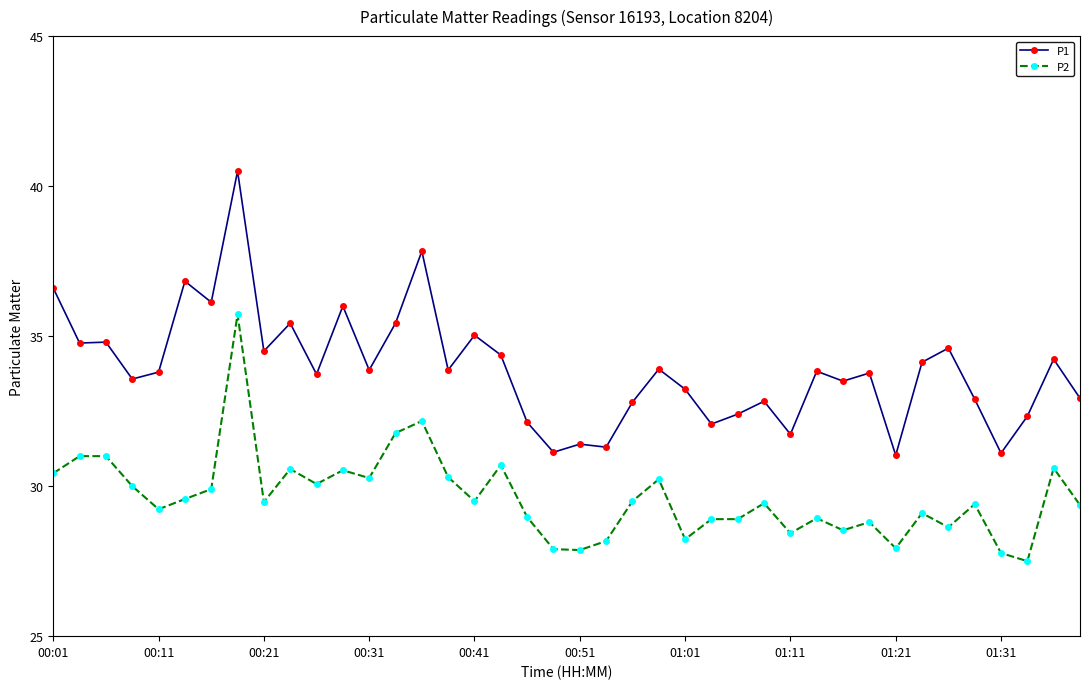

Rank the series by their average value, from lowest to highest.

P2, P1